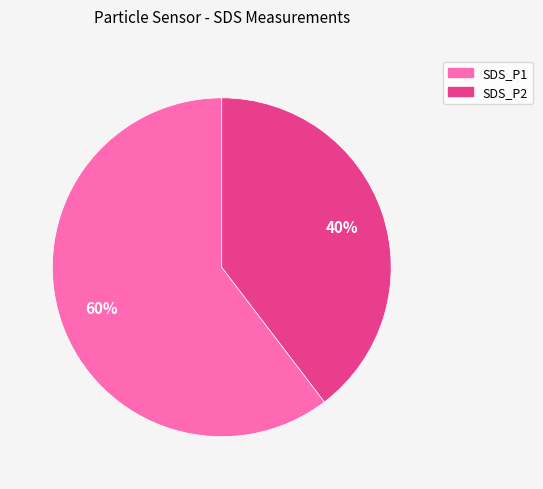

True or false: SDS_P1 accounts for 52% of the total.

False